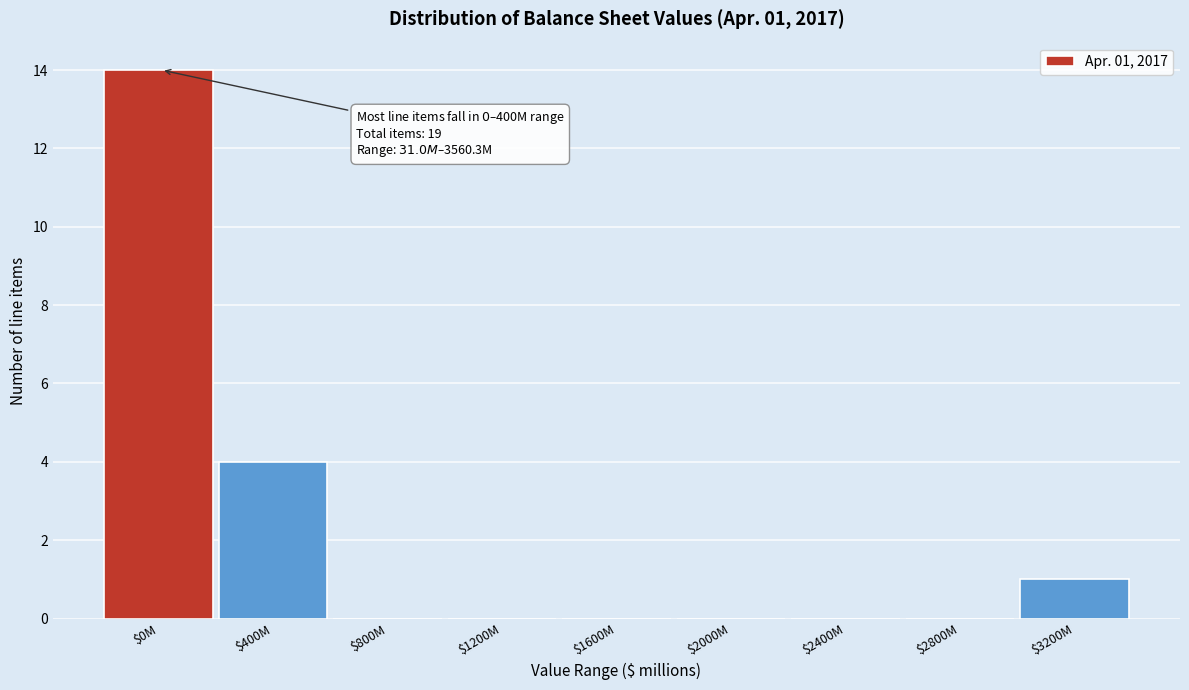

What is the greatest value displayed?

14